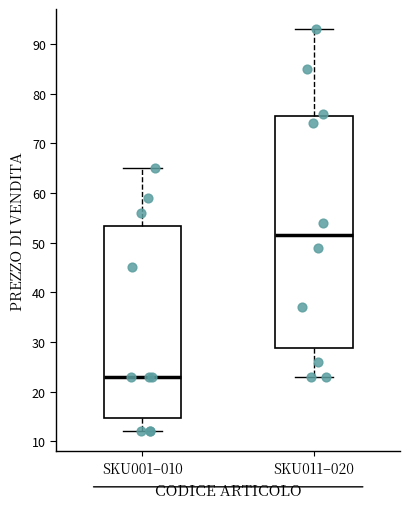

Which box is the tallest, from its lower edge to its upper edge?

SKU011–020